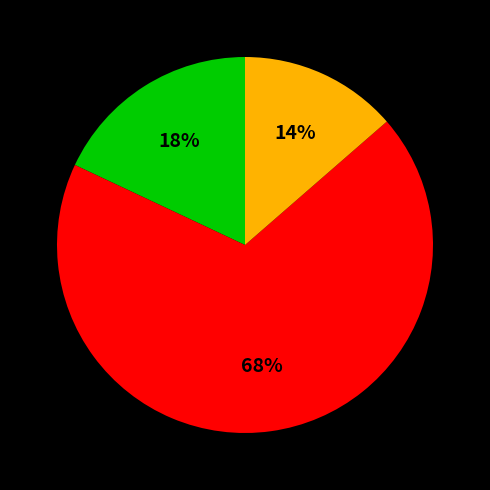

To the nearest percent, what is the average slice percentage?

33%